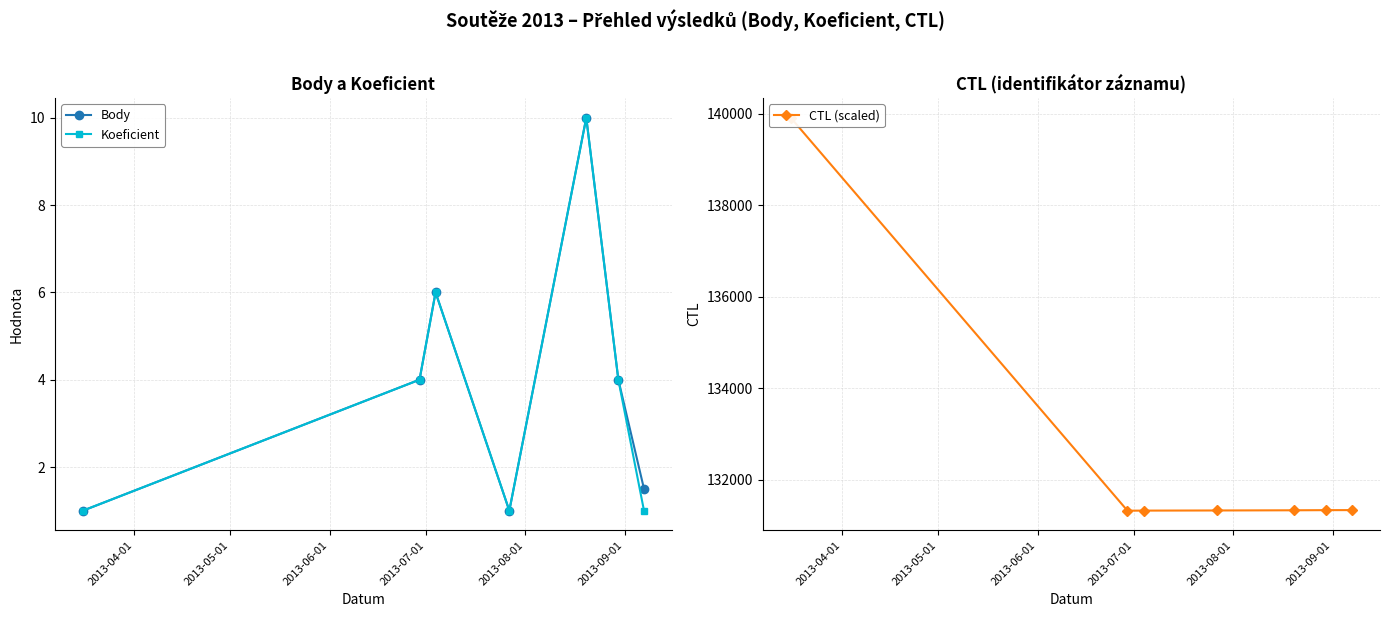

How many distinct data groups are displayed?

3